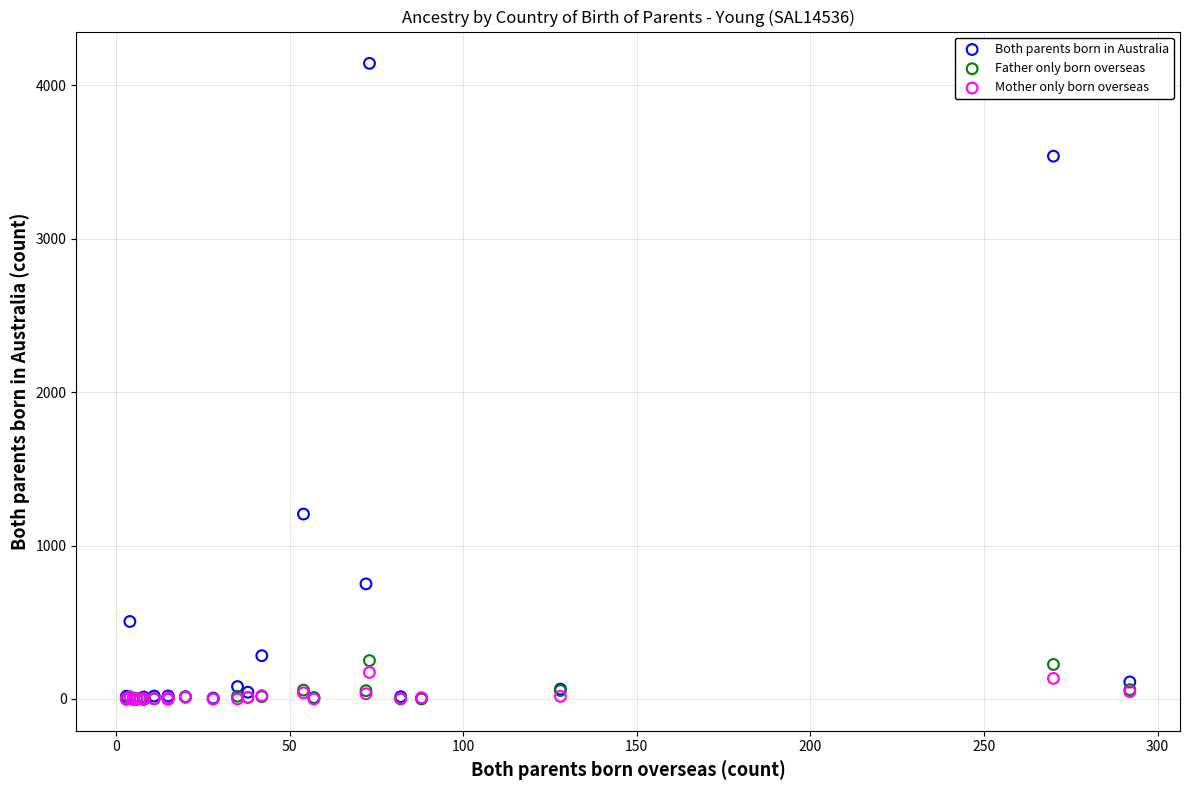

What are all the series names shown in the legend?

Both parents born in Australia, Father only born overseas, Mother only born overseas